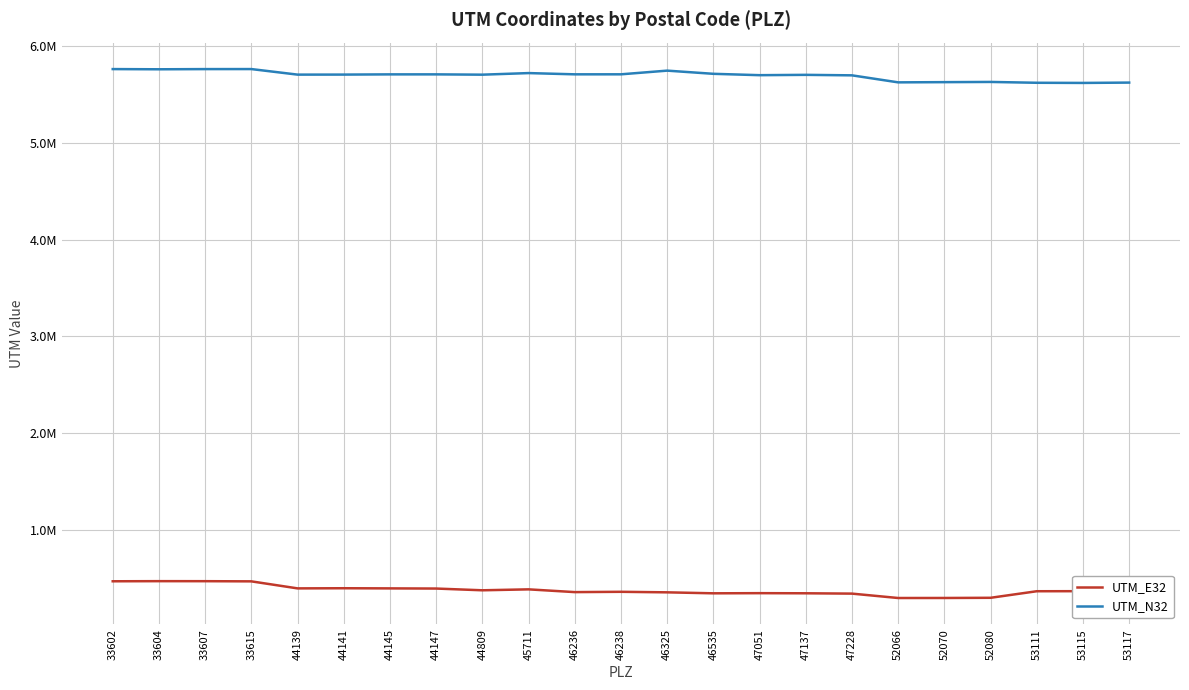

What are all the series names shown in the legend?

UTM_E32, UTM_N32